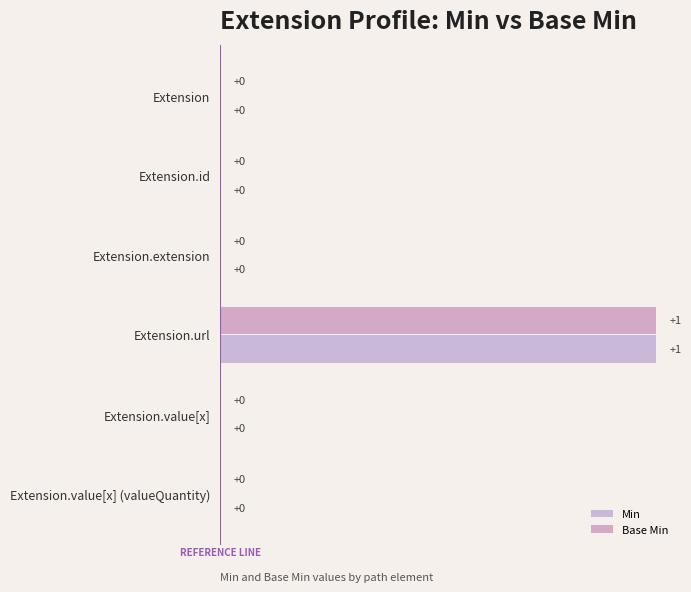

What are all the series names shown in the legend?

Min, Base Min